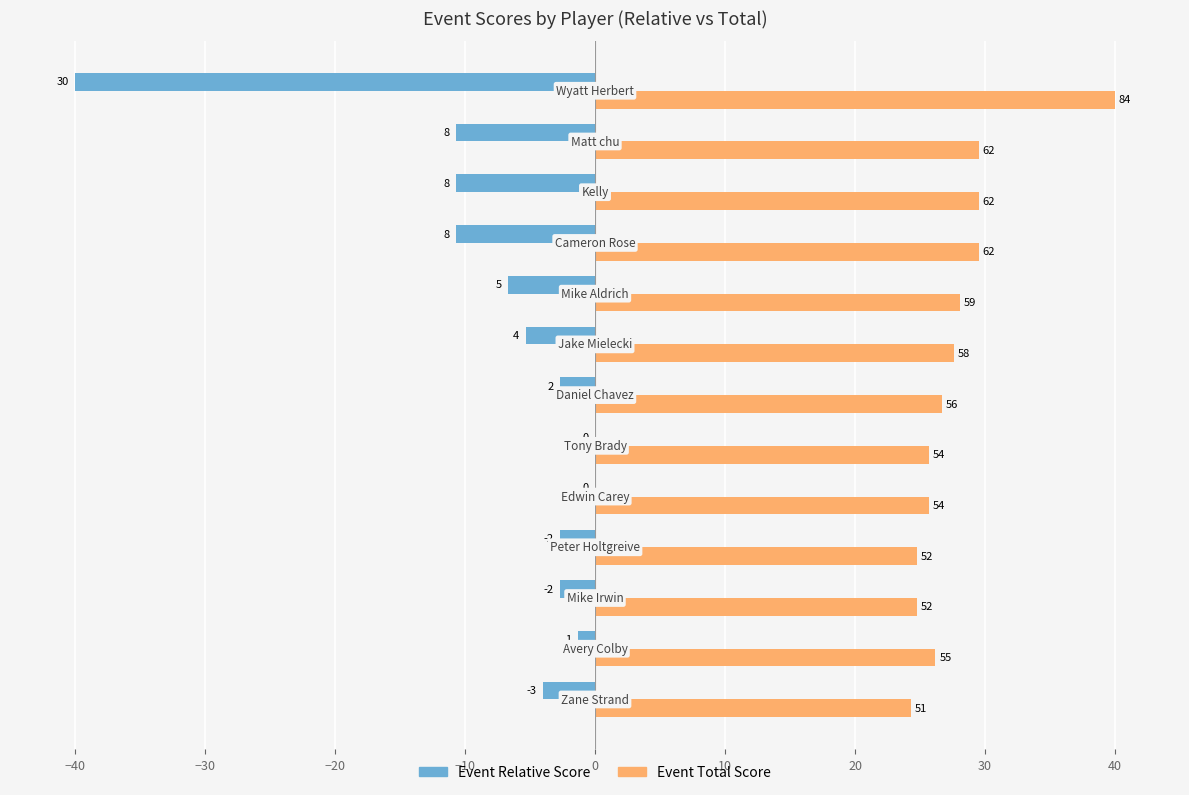

What are all the series names shown in the legend?

Event Relative Score, Event Total Score